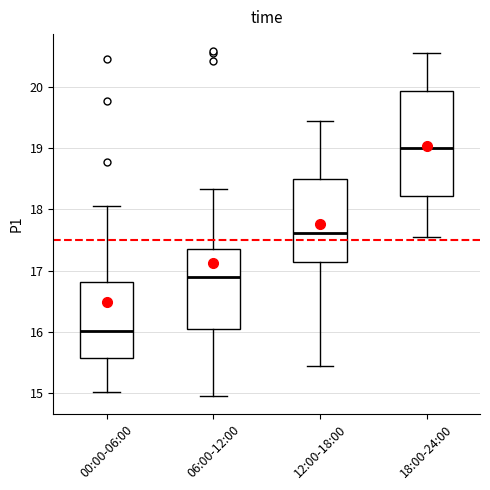

Reading left to right, transcribe this box plot: for each box, give where its median line is, the range the box spans, and where its two whiskers end, as read against the y-axis. The values are not printed on the chart, so give them approximately, as read against the axis.

00:00-06:00: median 16.0, box 15.6 to 16.8, whiskers 15.0 to 18.1
06:00-12:00: median 16.9, box 16.0 to 17.4, whiskers 15.0 to 18.3
12:00-18:00: median 17.6, box 17.1 to 18.5, whiskers 15.5 to 19.5
18:00-24:00: median 19.0, box 18.2 to 19.9, whiskers 17.6 to 20.6